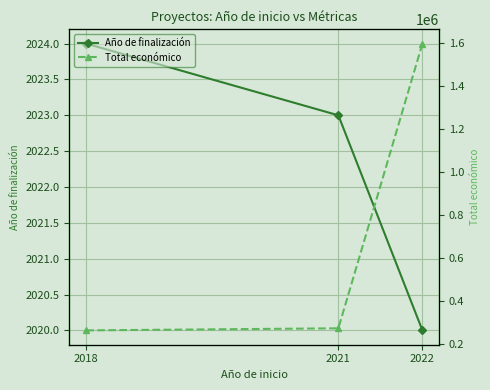

Reading left to right, what are all the values shown in this chart?

Año de finalización: 2018=2024	2021=2023	2022=2020
Total económico: 2018=262332	2021=272024	2022=1597786